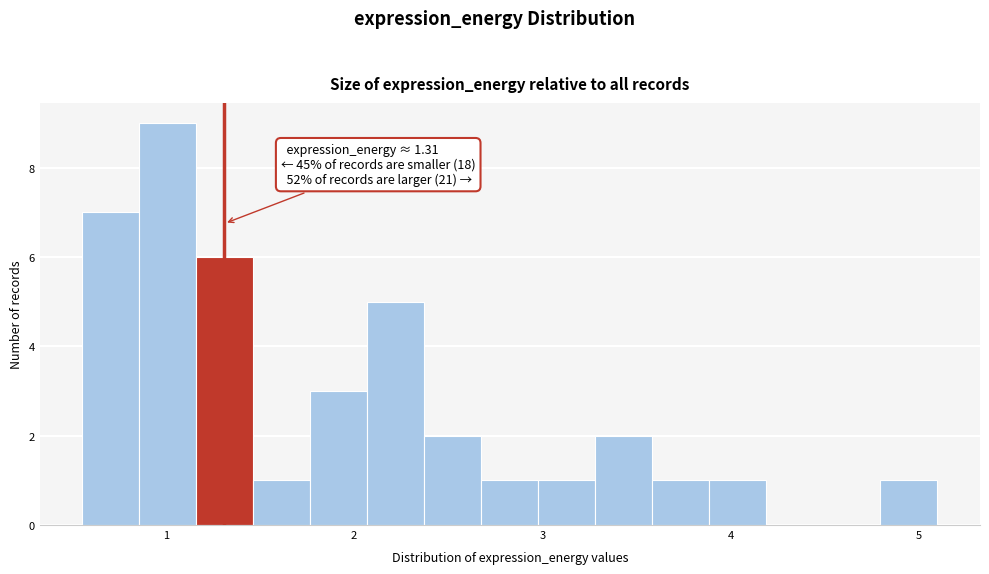

Around what value on the x-axis is the tallest bar? Give the approximate position of its centre, as read against the axis.

1.0